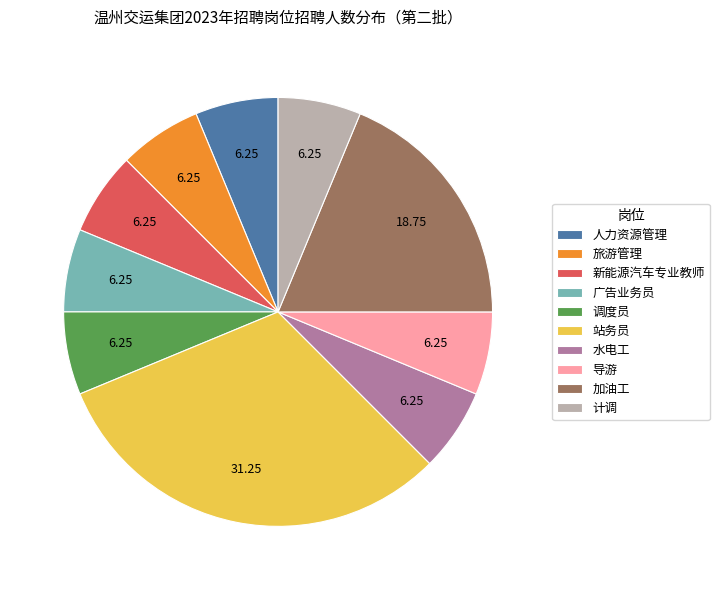

Which slice is the largest?

站务员